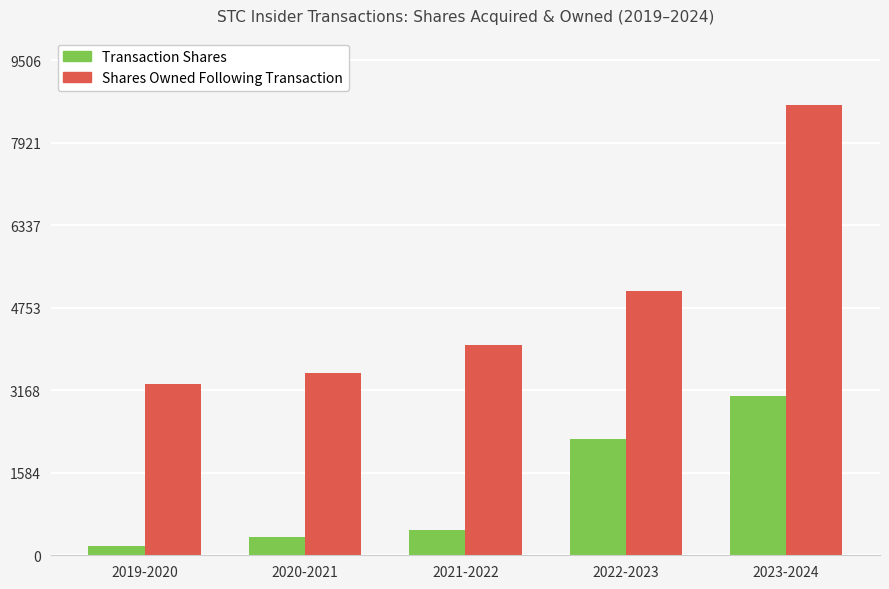

What is the difference between the maximum and minimum values in the Shares Owned Following Transaction series?

5359